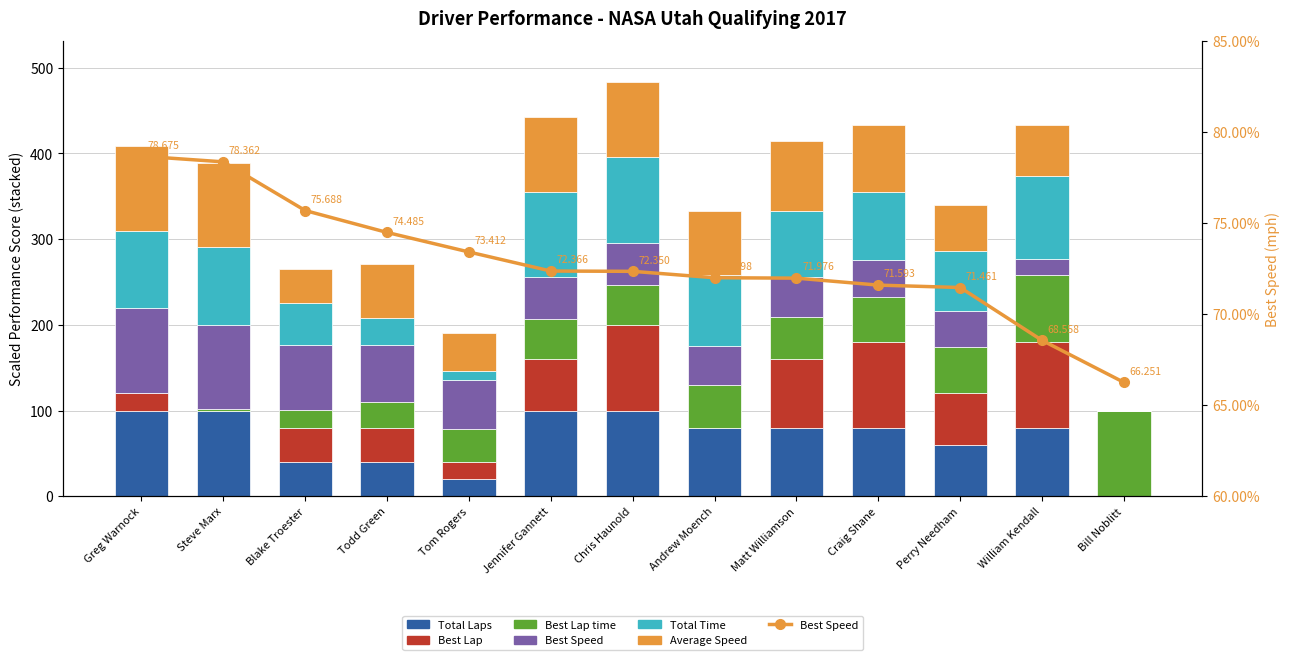

Where is Total Time nearest to the value 50?

Blake Troester